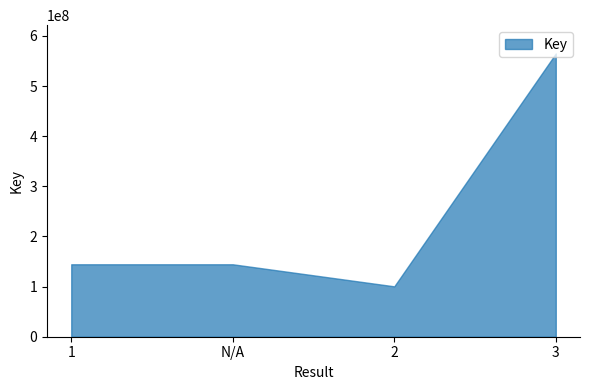

What is the label of the 3rd point from the left?

2